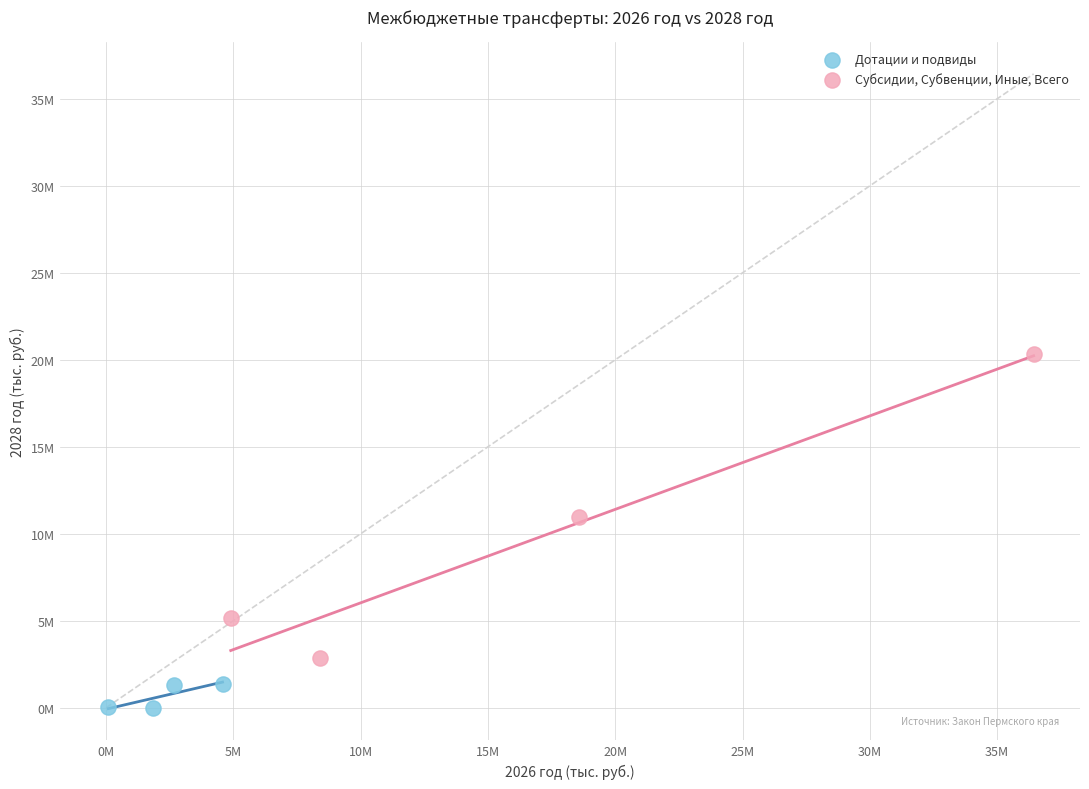

What are all the series names shown in the legend?

Дотации и подвиды, Субсидии, Субвенции, Иные, Всего